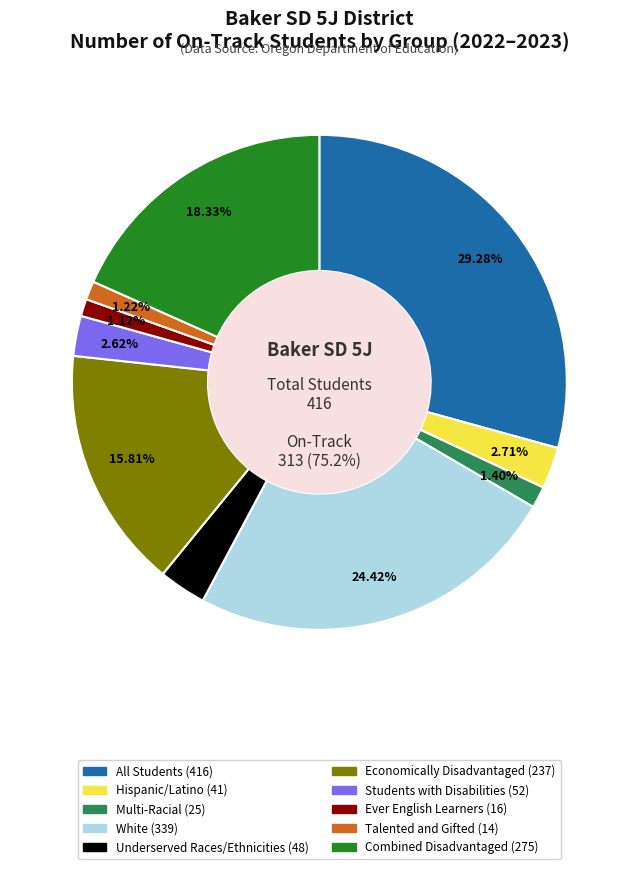

Is there any slice that represents more than half of the pie?

No